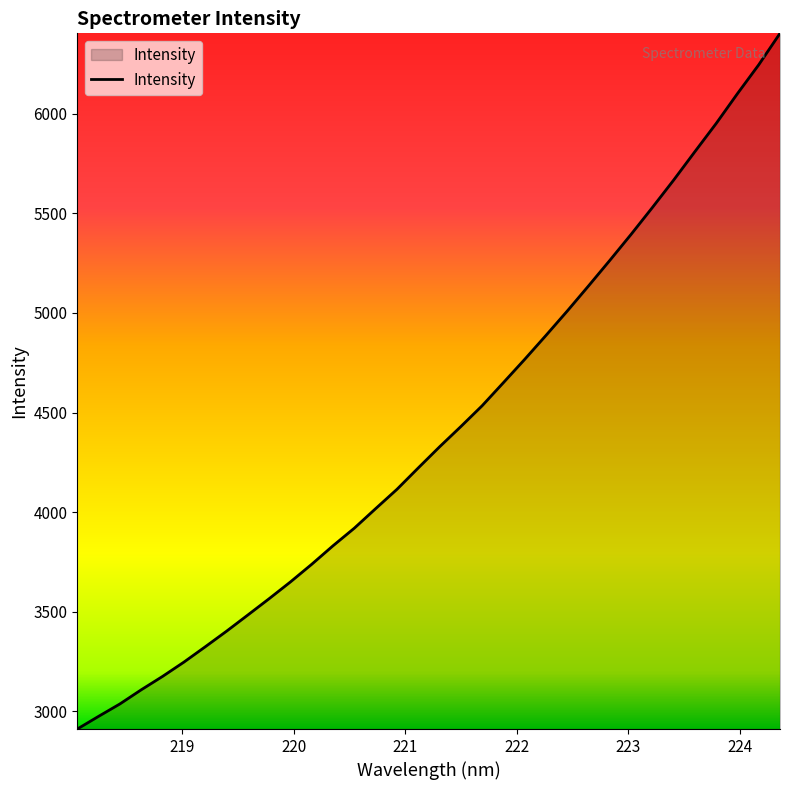

What is the maximum value shown in the chart?

6405.0